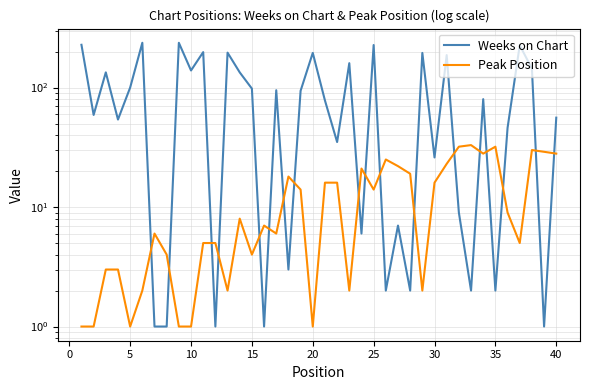

Which series ends up on top after the final intersection of Weeks on Chart and Peak Position?

Weeks on Chart